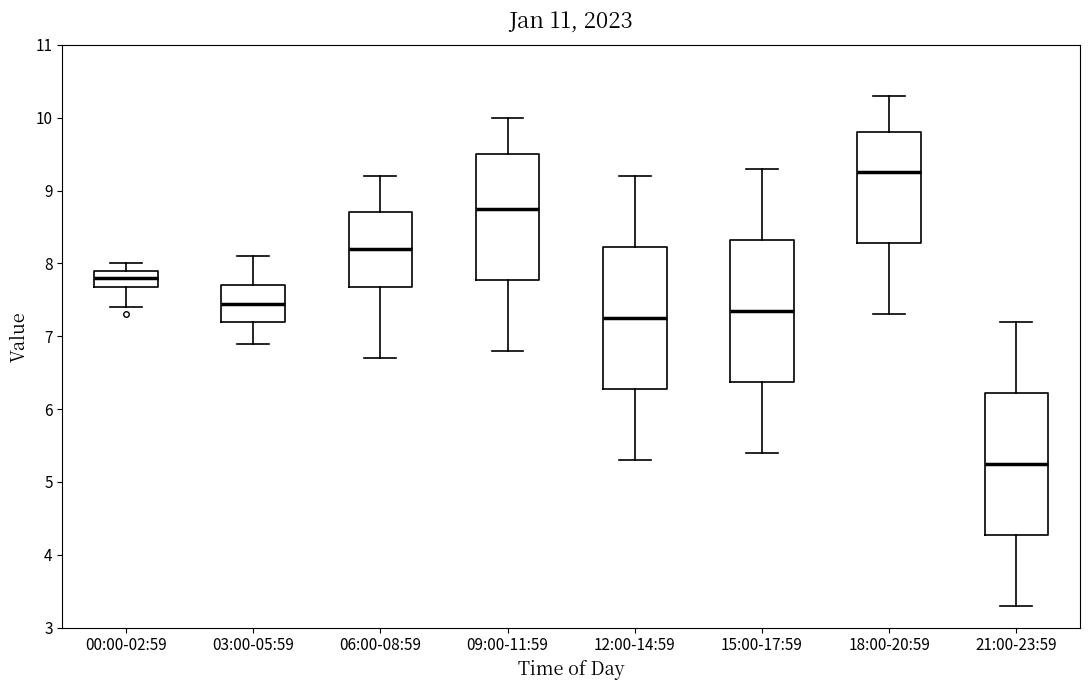

Where is the upper edge of the box for 09:00-11:59 on the y-axis? The values are not printed on the chart, so give them approximately, as read against the axis.

9.5